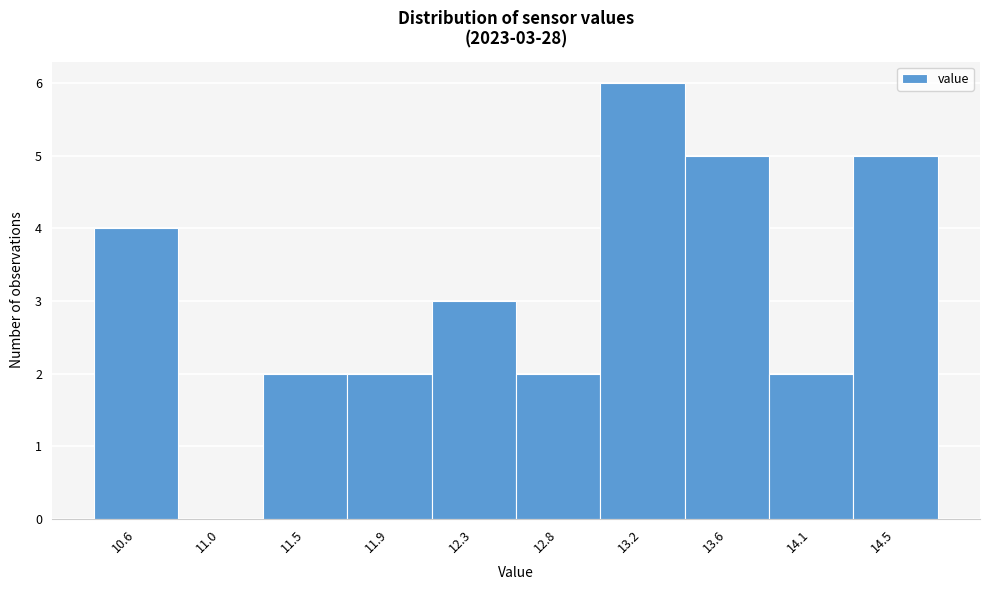

Over which range of the x-axis is the bar tallest?

12.98 to 13.41